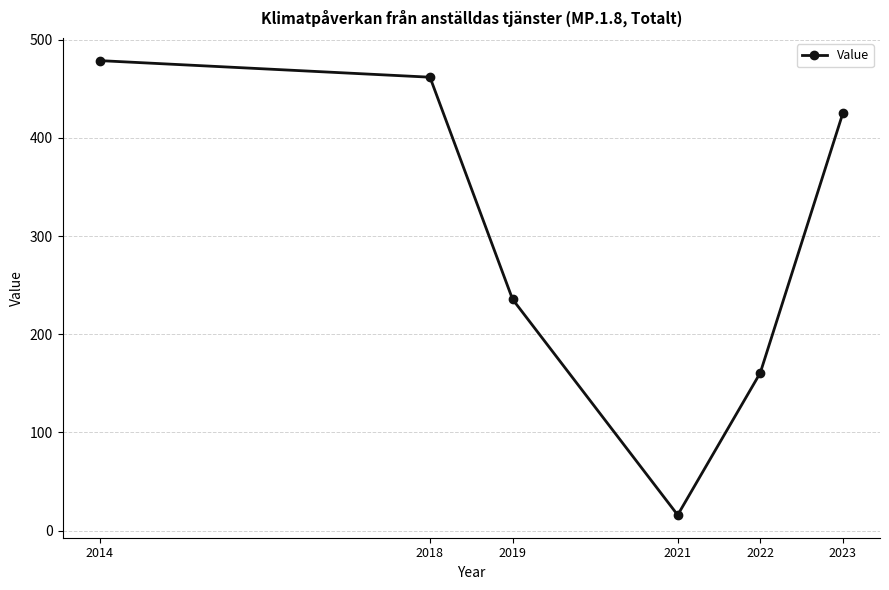

True or false: the data has more than 2 interior local peaks.

False